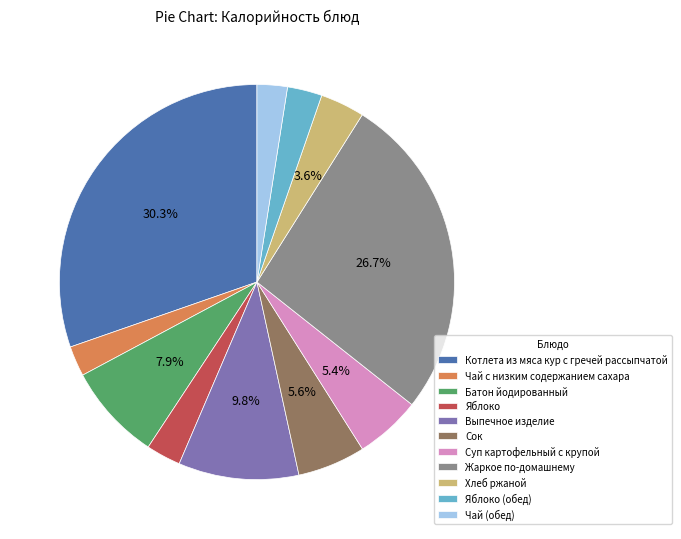

Which has a higher value, Котлета из мяса кур с гречей рассыпчатой or Суп картофельный с крупой?

Котлета из мяса кур с гречей рассыпчатой